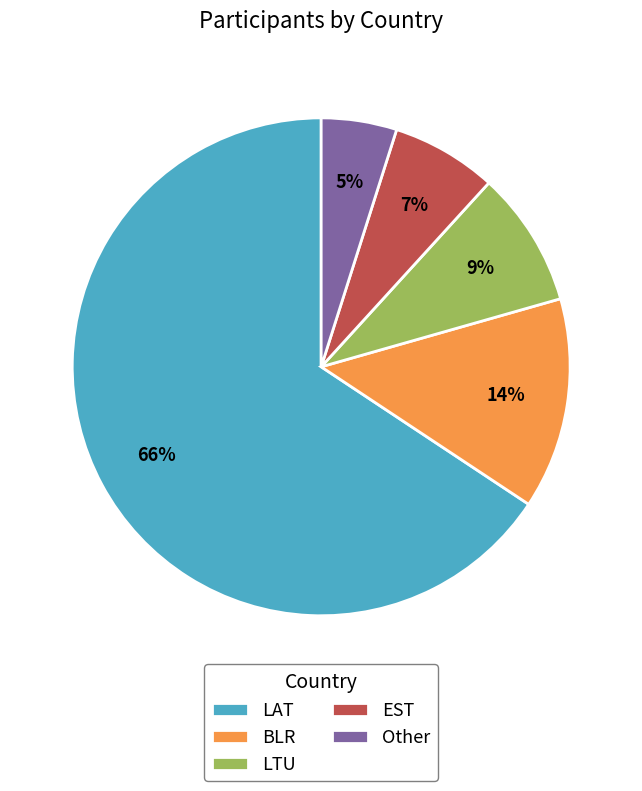

Is it true that BLR is 21% of the pie?

False